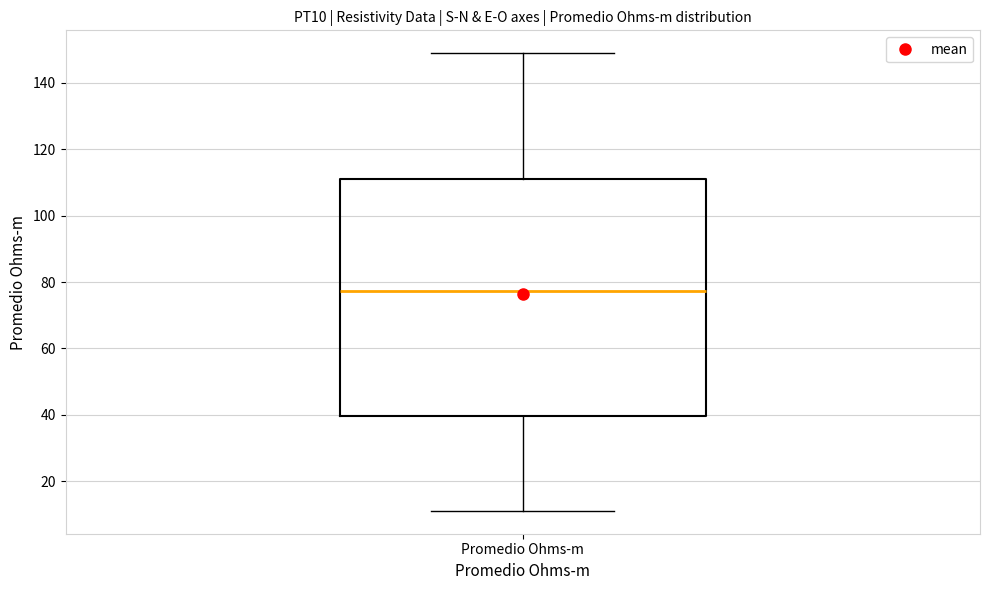

Transcribe this box plot: give where the median line is, the range the box spans, and where the two whiskers end, as read against the y-axis. The values are not printed on the chart, so give them approximately, as read against the axis.

median 78, box 40 to 110, whiskers 12 to 148